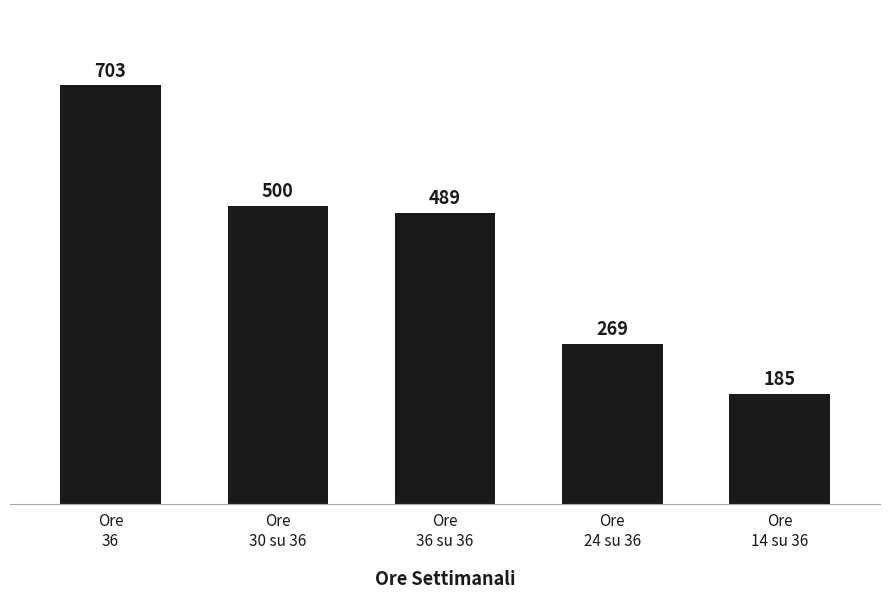

What is the difference between the maximum and minimum values?

518